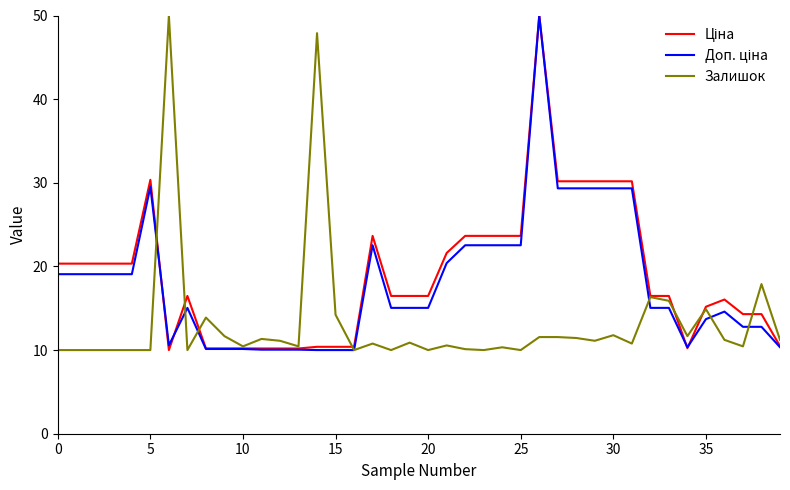

What is the greatest value displayed?

50.0